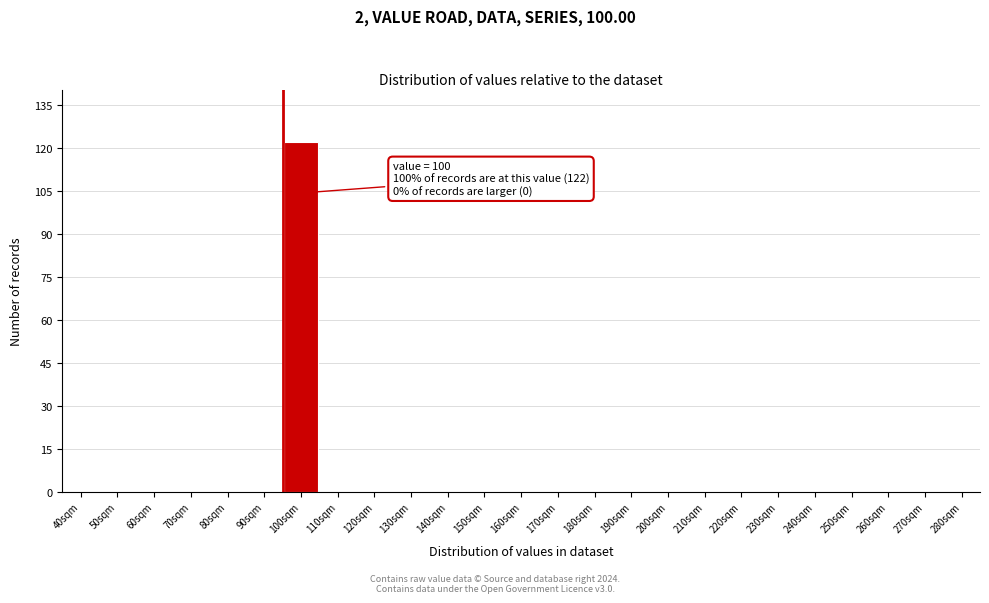

Reading left to right, transcribe all the data shown in this chart.

40sqm=0	50sqm=0	60sqm=0	70sqm=0	80sqm=0	90sqm=0	100sqm=122	110sqm=0	120sqm=0	130sqm=0	140sqm=0	150sqm=0	160sqm=0	170sqm=0	180sqm=0	190sqm=0	200sqm=0	210sqm=0	220sqm=0	230sqm=0	240sqm=0	250sqm=0	260sqm=0	270sqm=0	280sqm=0